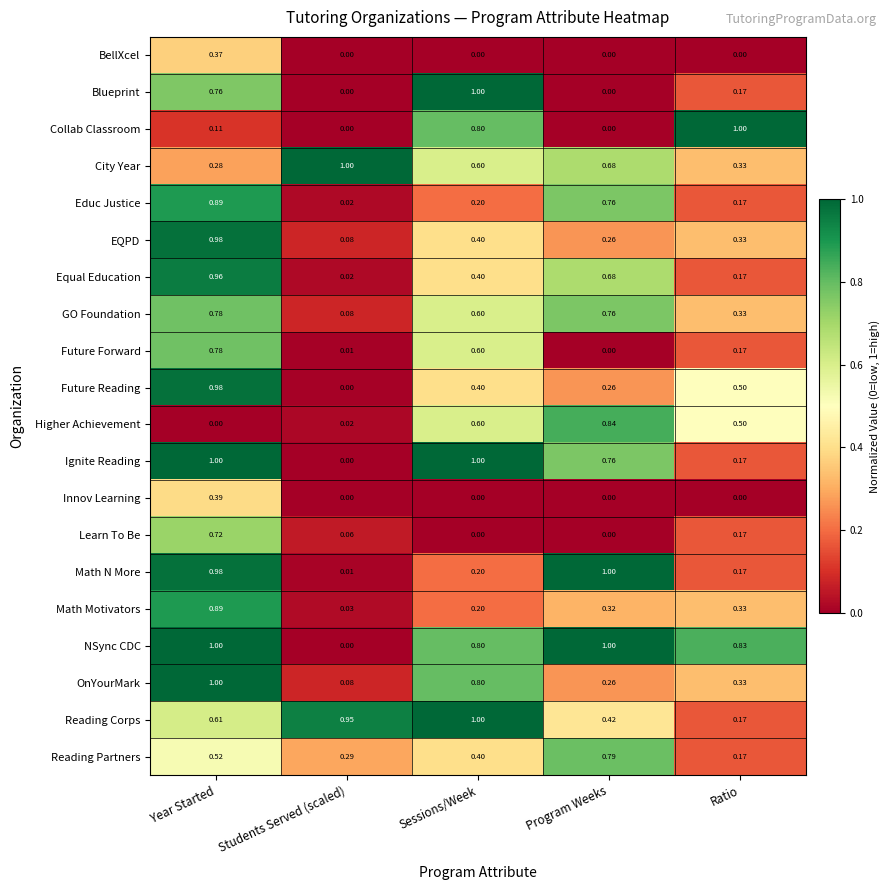

At which label does BellXcel reach its peak?

Year Started